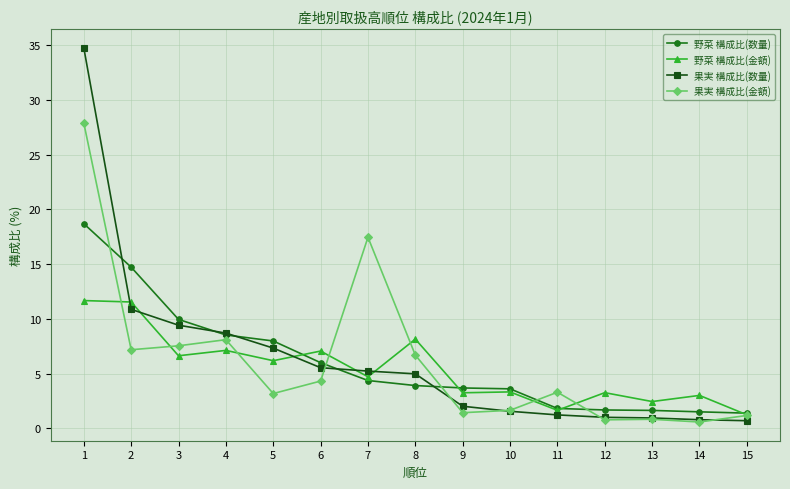

The value of 野菜 構成比(金額) at 4 is 7.1. True or false?

True